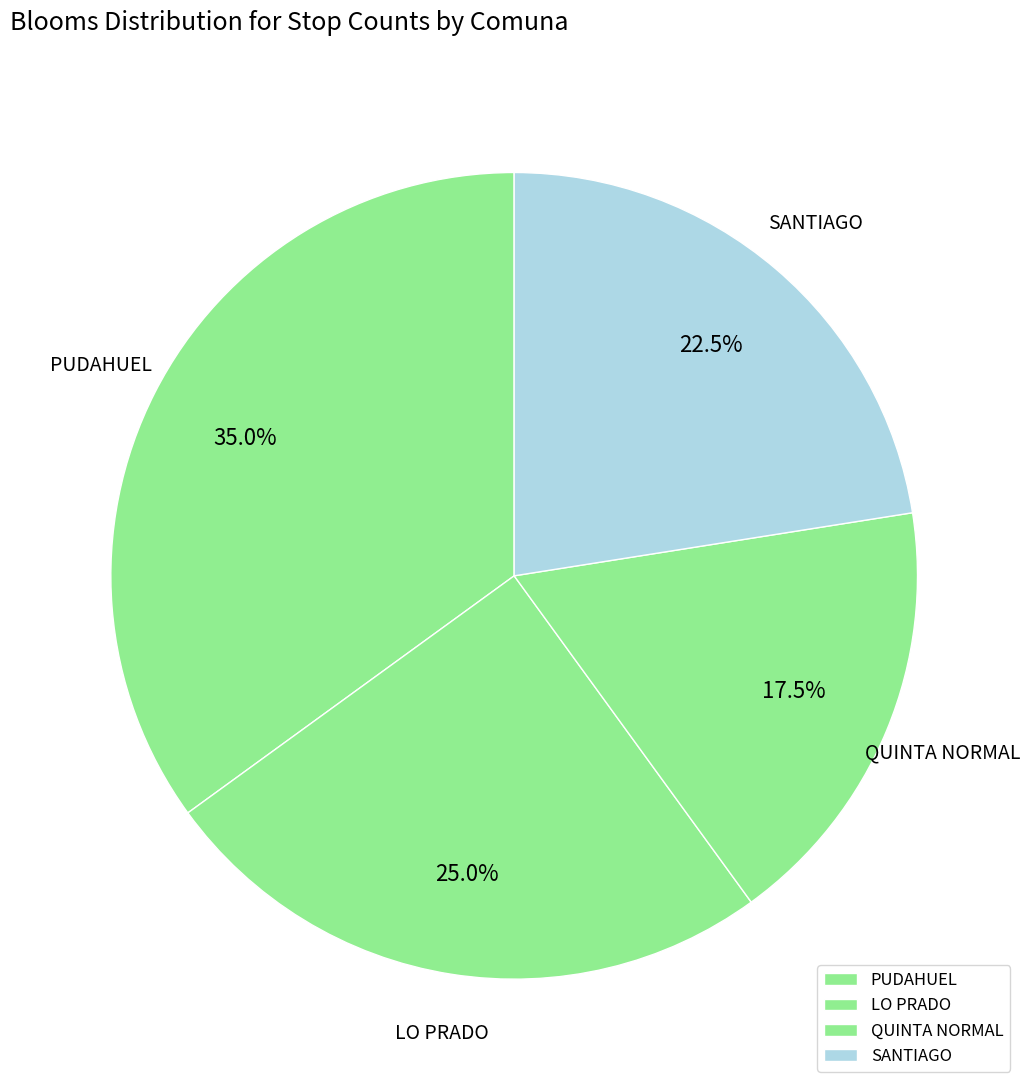

Do QUINTA NORMAL and PUDAHUEL together represent more than half of the pie?

Yes